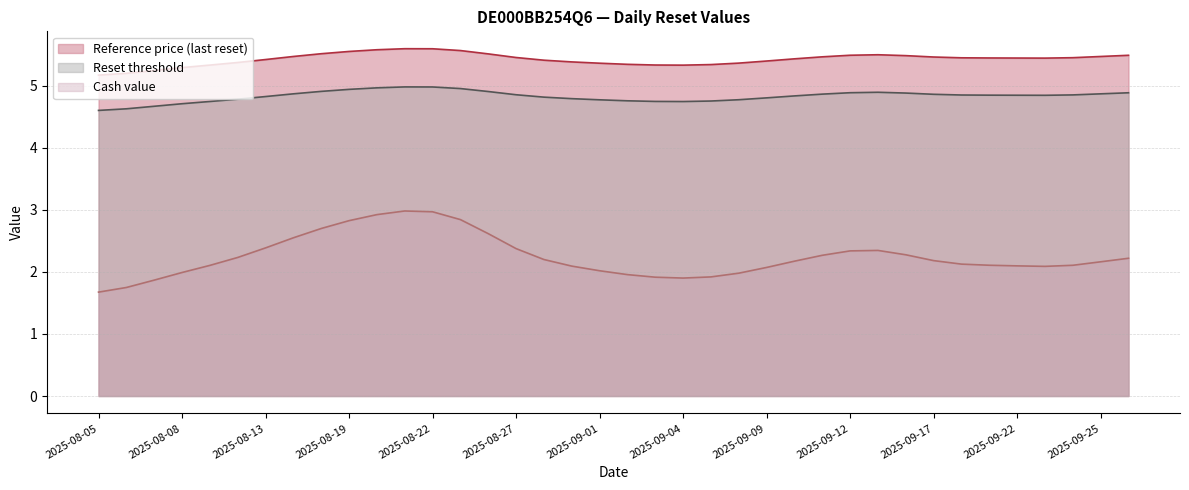

True or false: Reference price (last reset) and Reset threshold cross at least once.

False